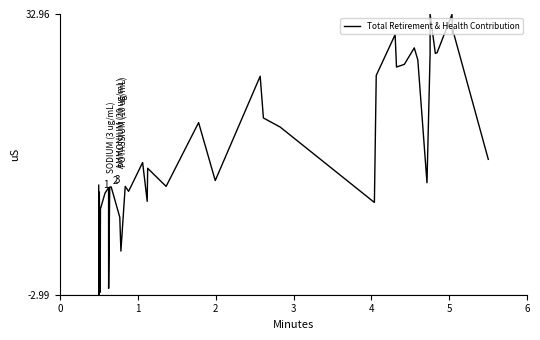

Is this an area chart (filled region under the line)?

No